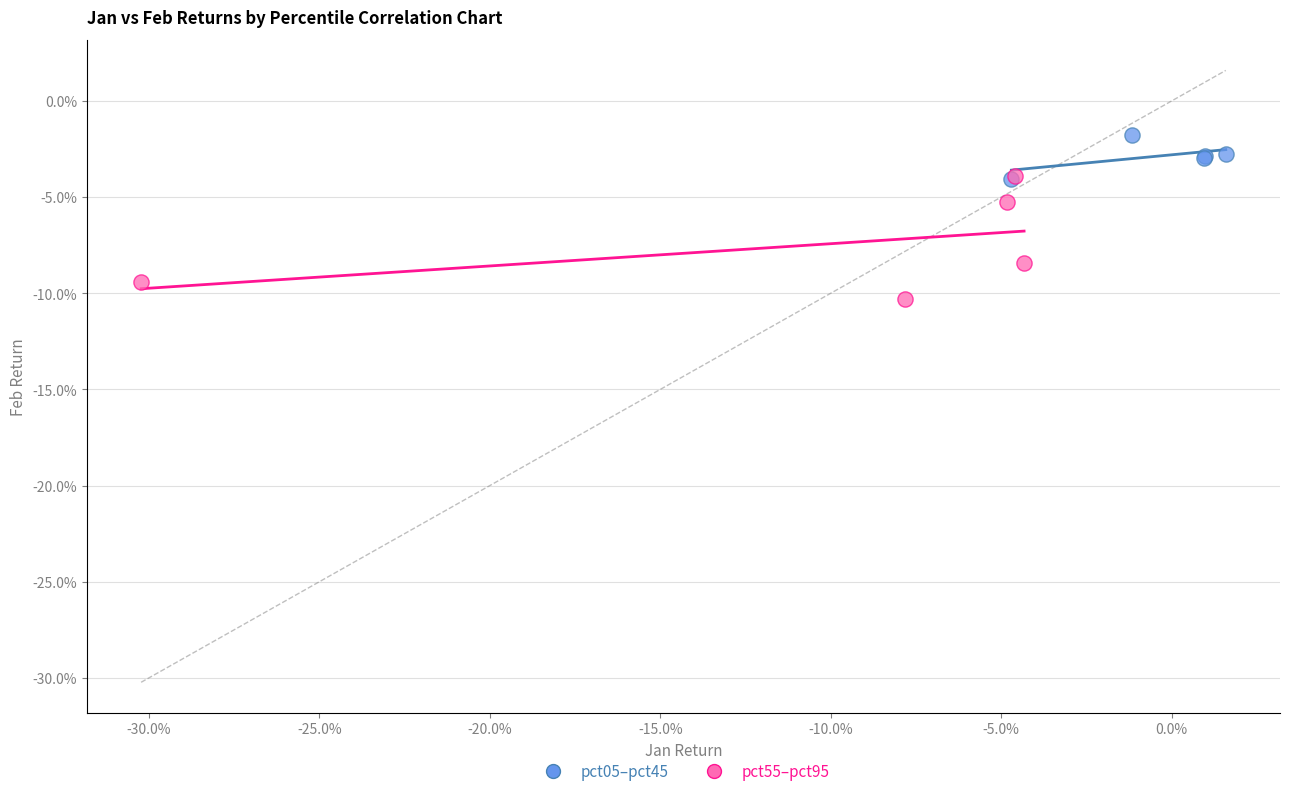

Which series contains the highest Y value?

pct05–pct45